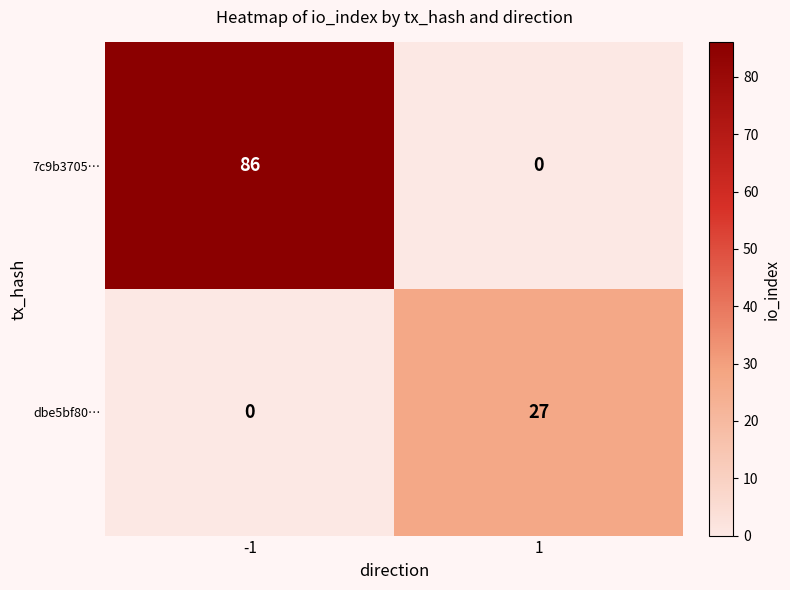

What is the sum of the 7c9b3705… values at 1 and -1?

86